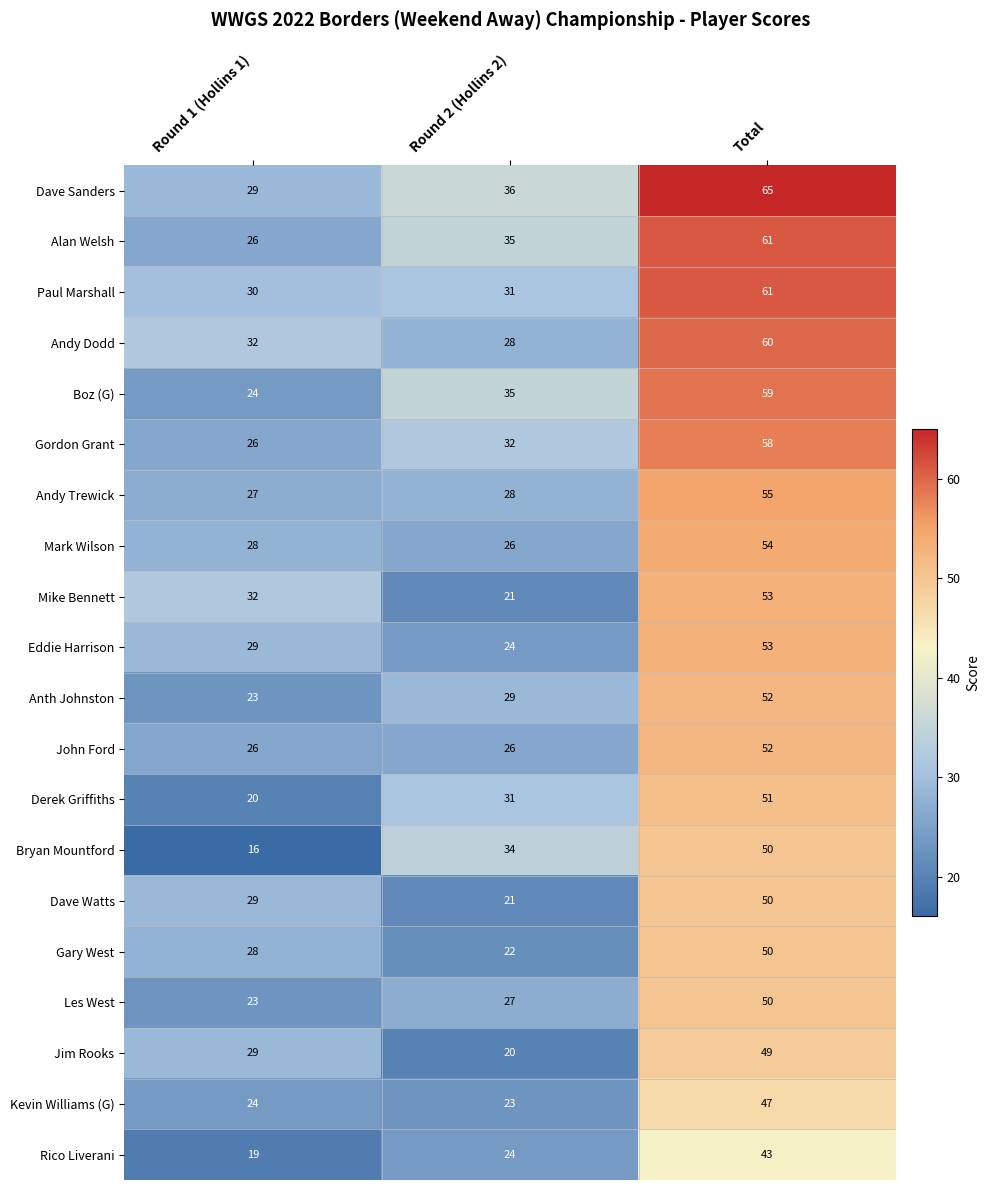

At which label is Rico Liverani closest to 31?

Round 2 (Hollins 2)